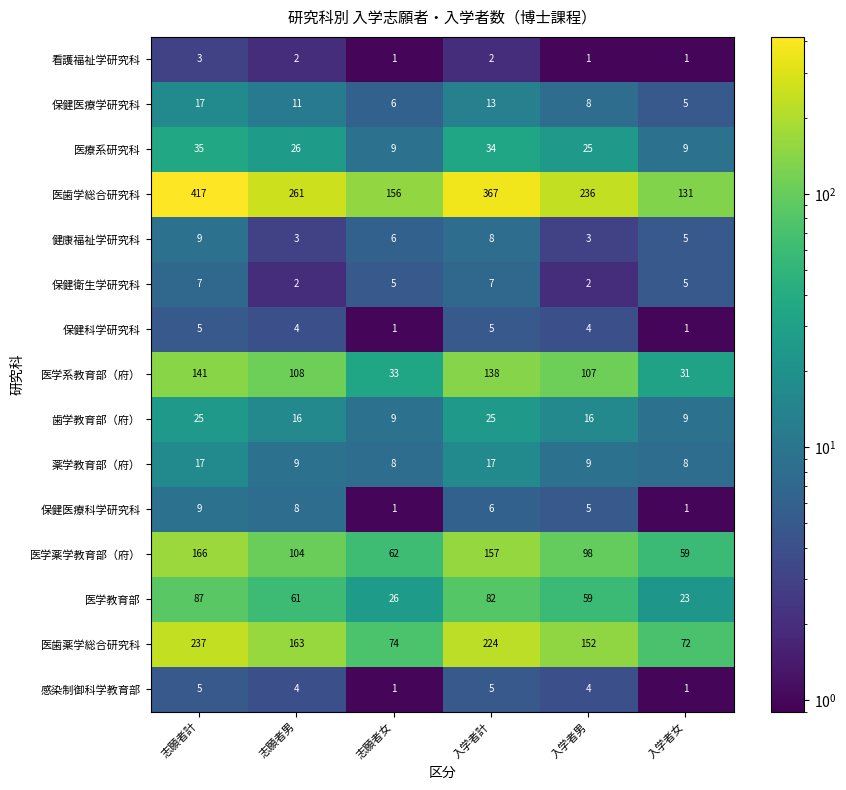

What is the greatest value displayed?

417